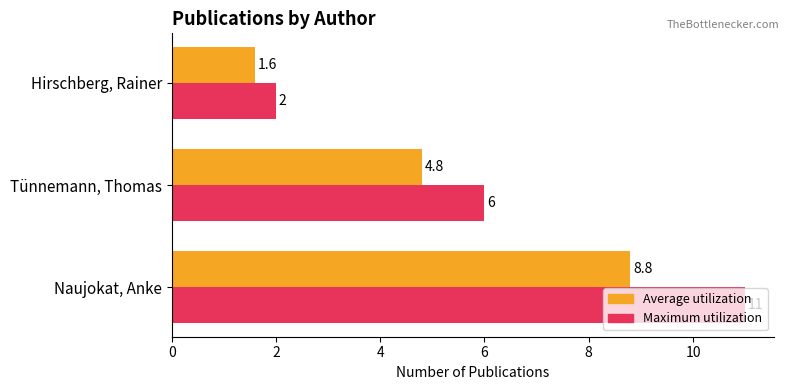

At which label does Average utilization reach its minimum?

Hirschberg, Rainer